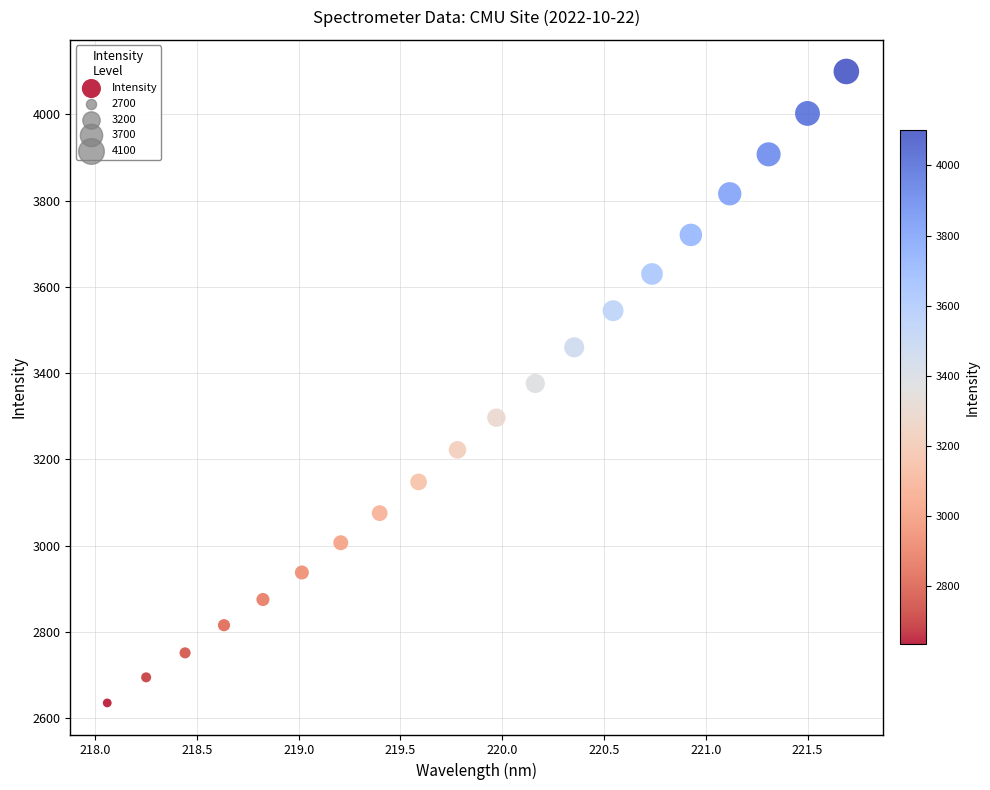

What is the range of Y values (max minus min)?

1464.9